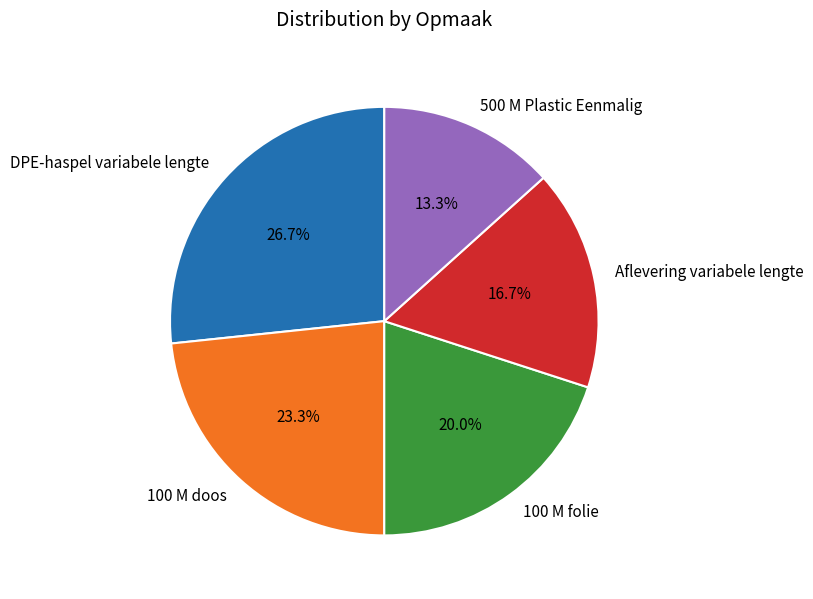

Between 100 M doos and DPE-haspel variabele lengte, which is larger?

DPE-haspel variabele lengte